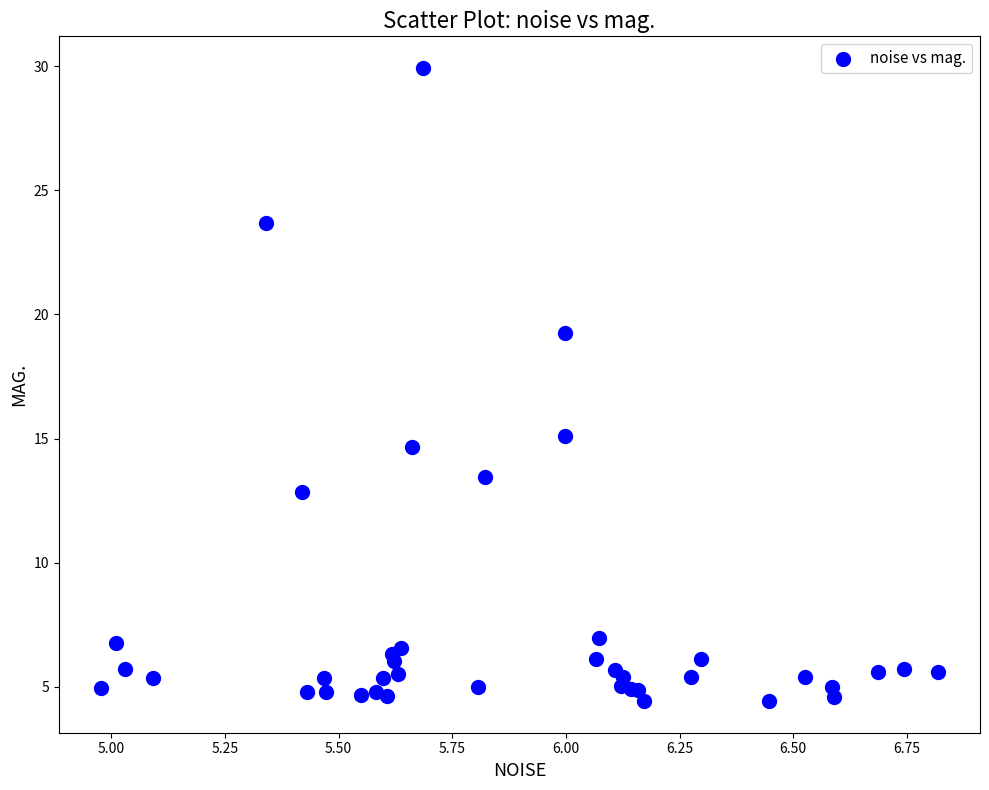

What Y value in the scatter plot is closest to 17?

15.1